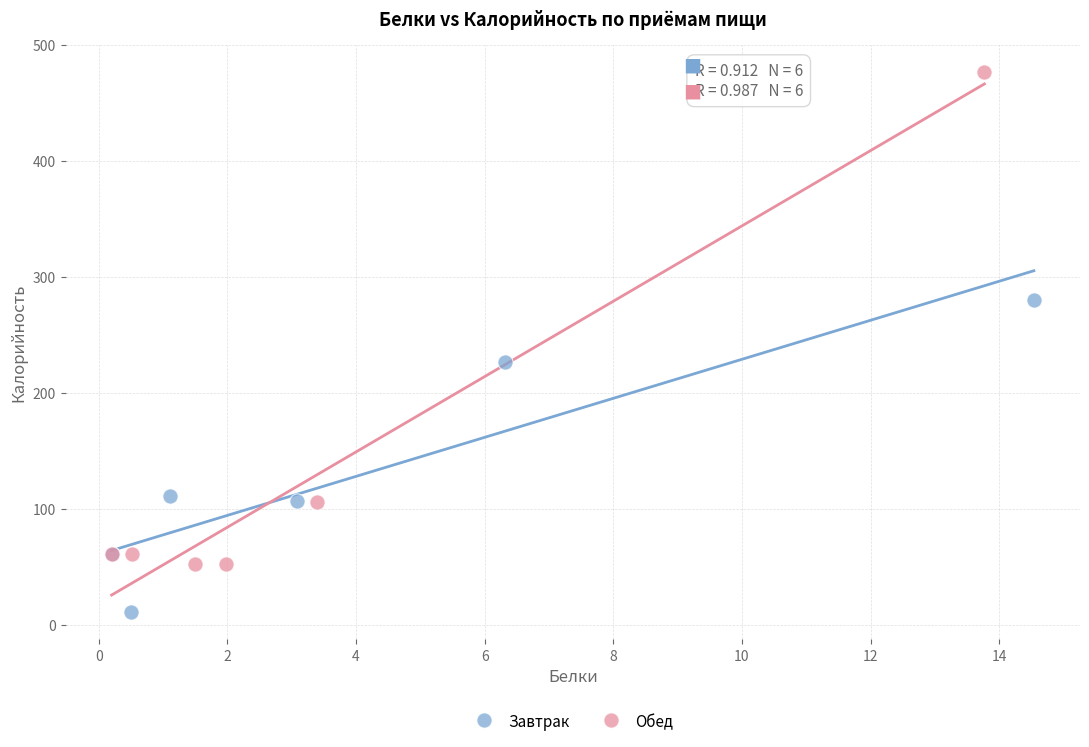

Which series reaches the minimum Y coordinate?

Завтрак